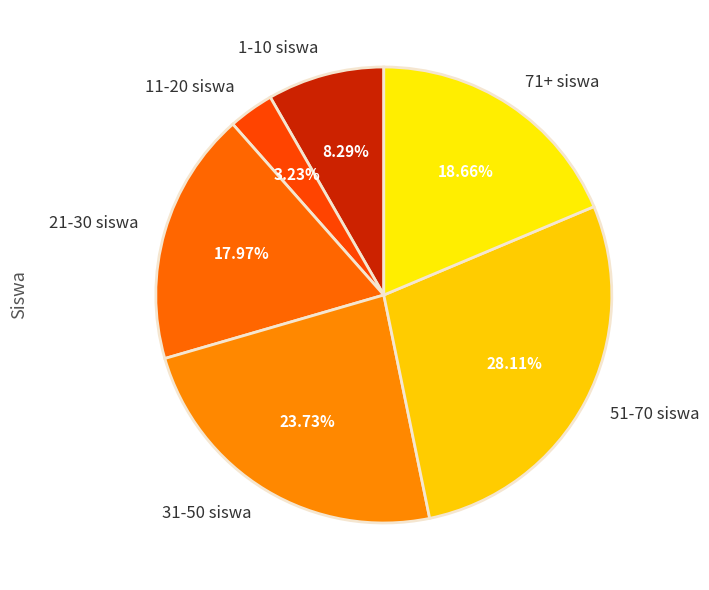

Is there a majority slice in this chart?

No